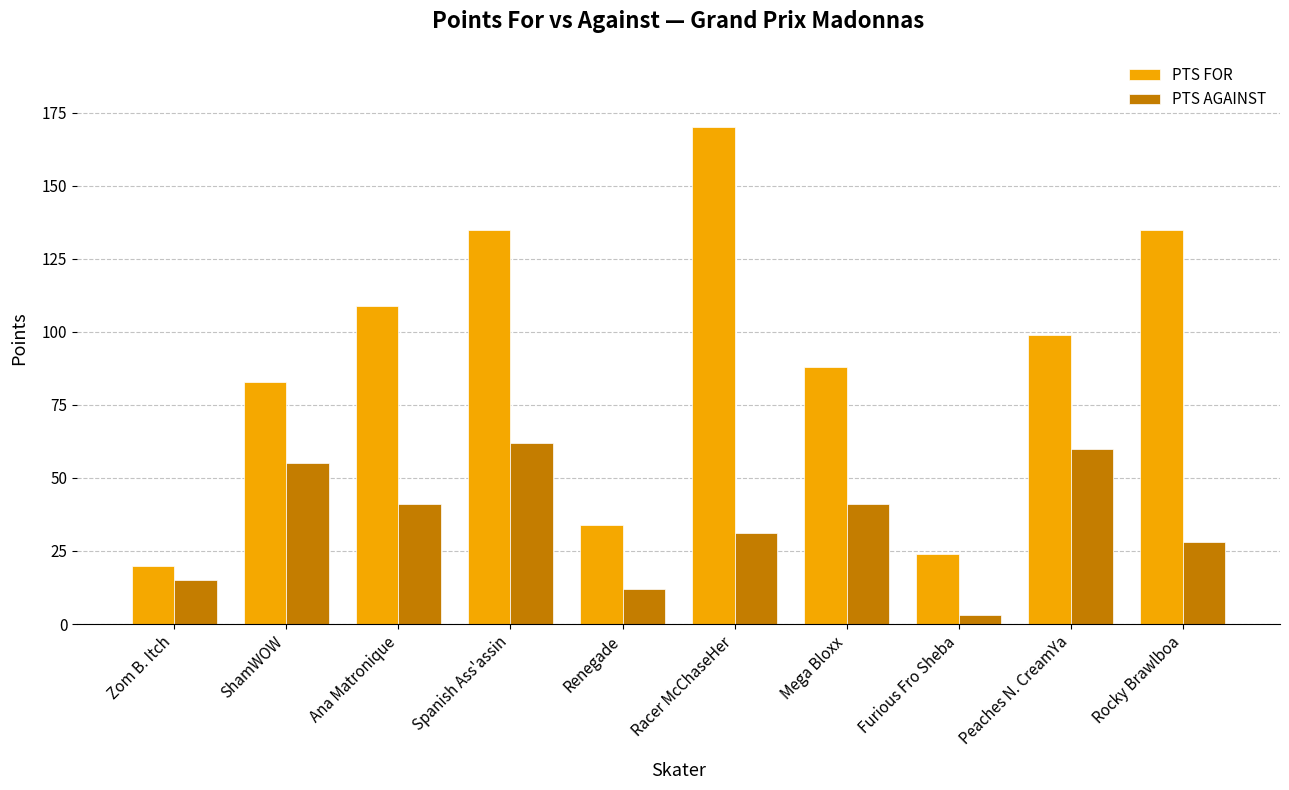

Reading left to right, extract all data points from this chart.

PTS FOR: Zom B. Itch=20	ShamWOW=83	Ana Matronique=109	Spanish Ass'assin=135	Renegade=34	Racer McChaseHer=170	Mega Bloxx=88	Furious Fro Sheba=24	Peaches N. CreamYa=99	Rocky Brawlboa=135
PTS AGAINST: Zom B. Itch=15	ShamWOW=55	Ana Matronique=41	Spanish Ass'assin=62	Renegade=12	Racer McChaseHer=31	Mega Bloxx=41	Furious Fro Sheba=3	Peaches N. CreamYa=60	Rocky Brawlboa=28